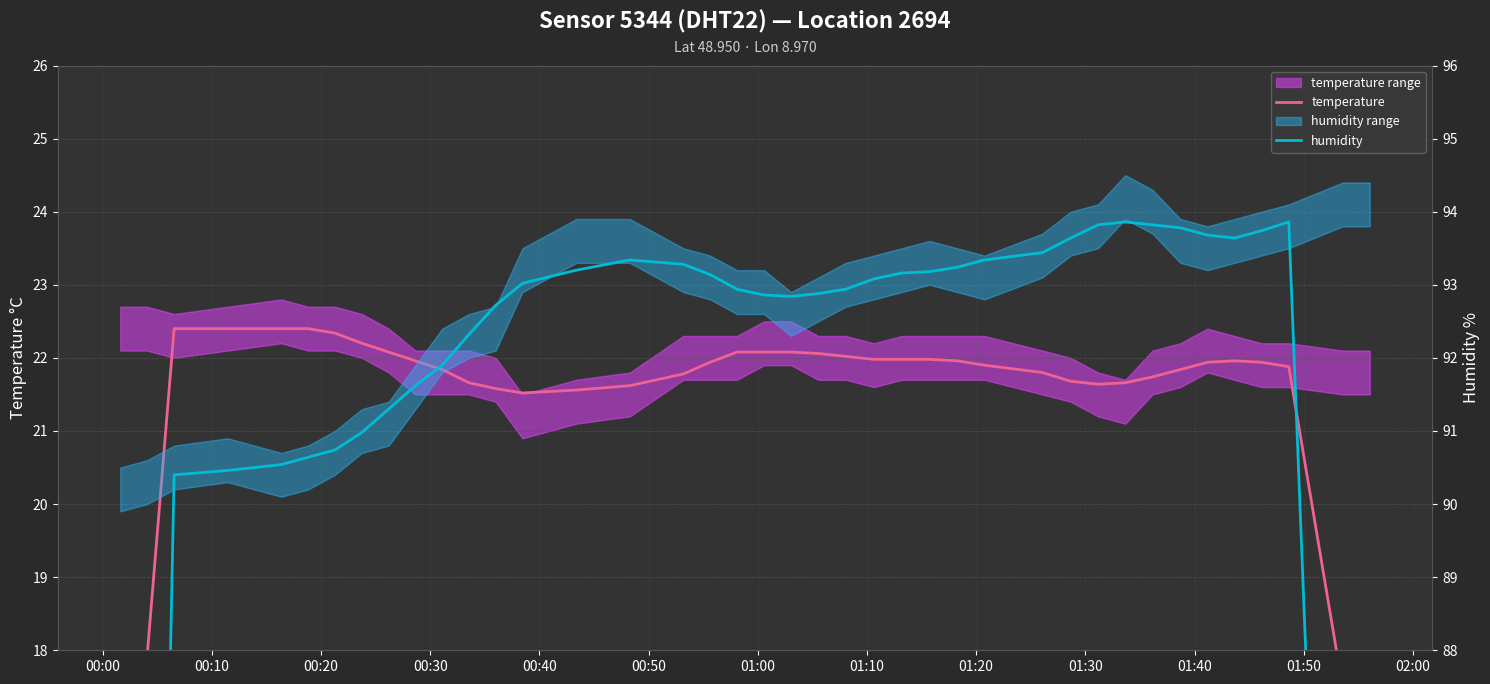

What is the lowest value of the humidity series?

54.2